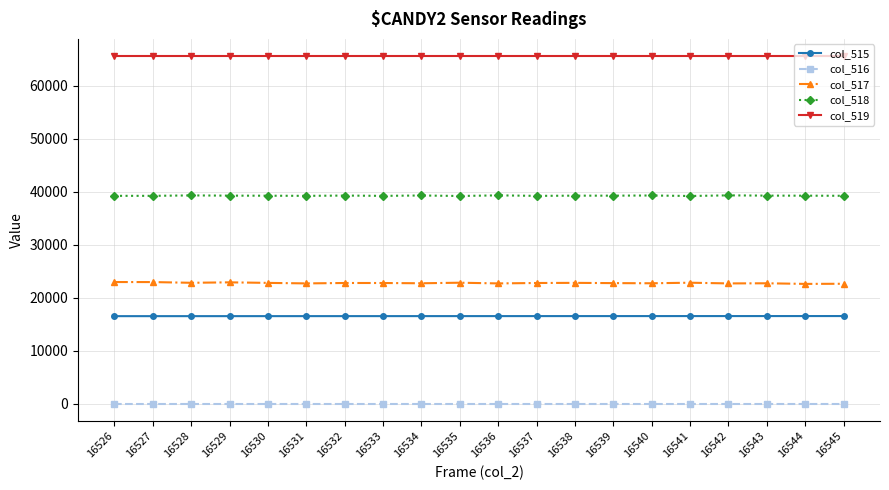

Where does the col_517 series first go above 22778?

16526